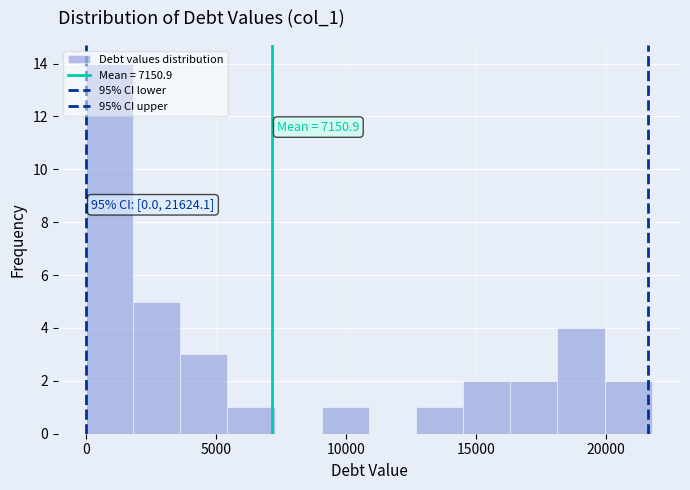

Read against the x-axis, roughly where is the centre of the tallest bar?

1000